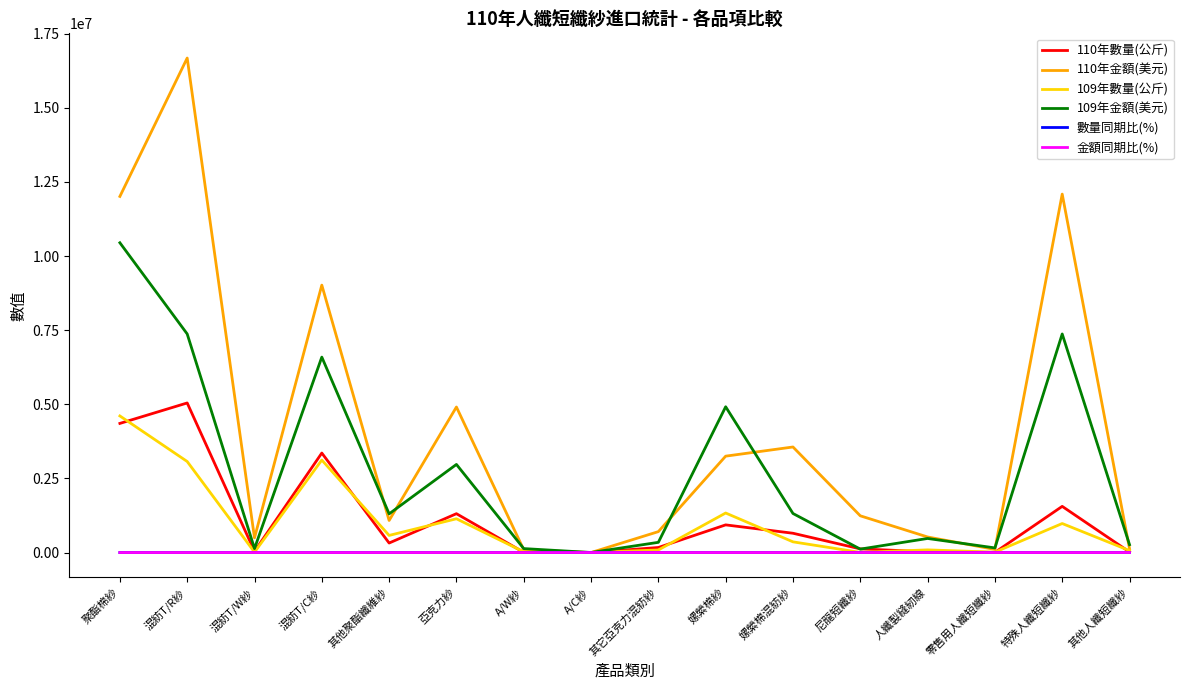

What is the maximum value shown in the chart?

16676800.0